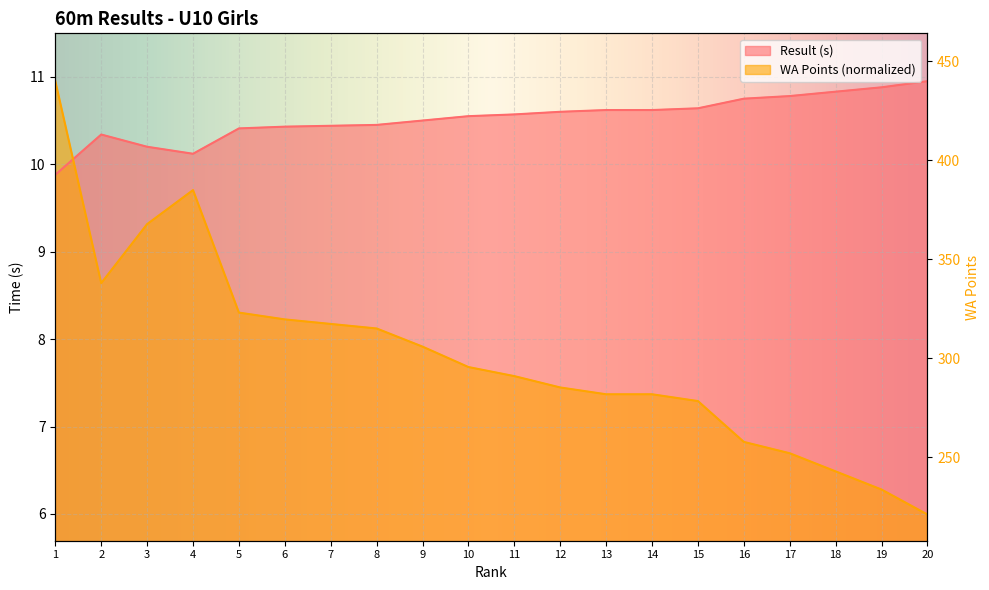

True or false: WA Points has more than 2 interior local peaks.

False